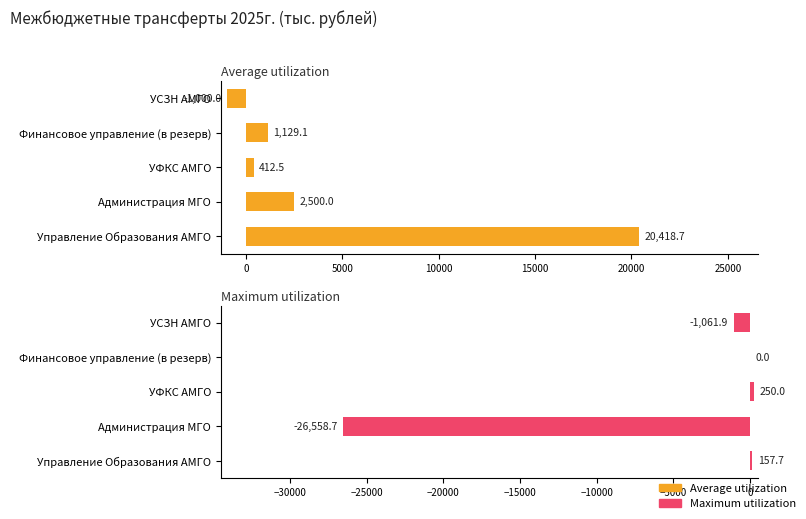

How many bars are there in each group?

2